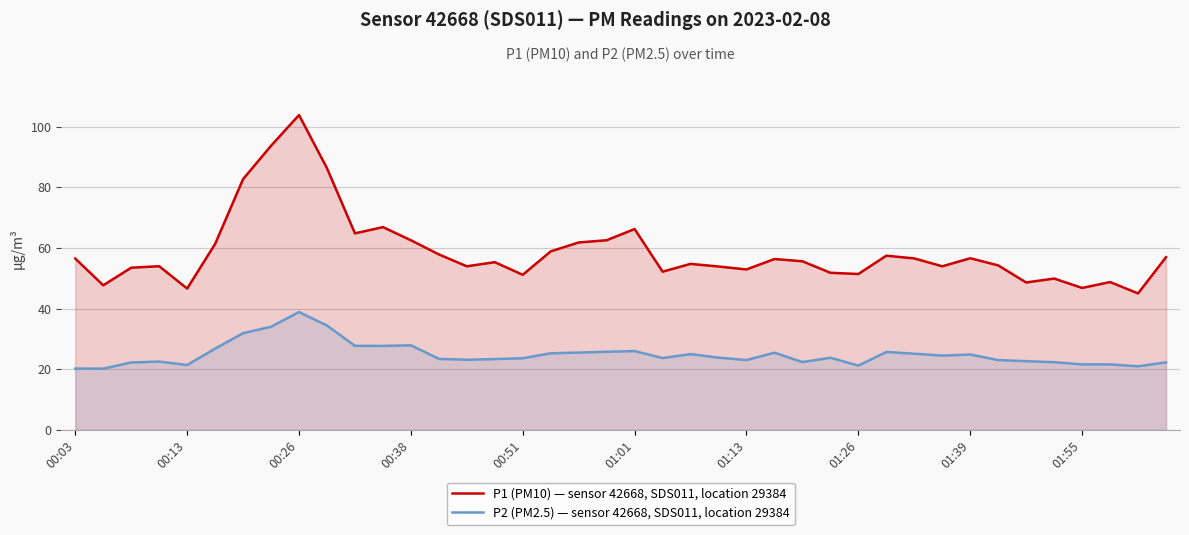

True or false: P1 (PM10) — sensor 42668, SDS011, location 29384 and P2 (PM2.5) — sensor 42668, SDS011, location 29384 intersect in this chart.

False